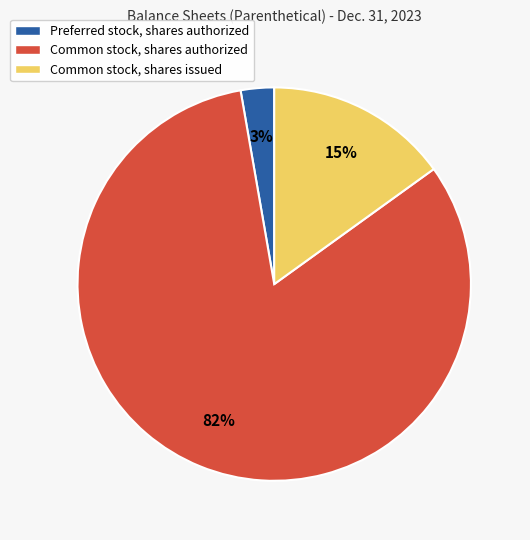

Is the sum of Common stock, shares issued and Preferred stock, shares authorized greater than half?

No